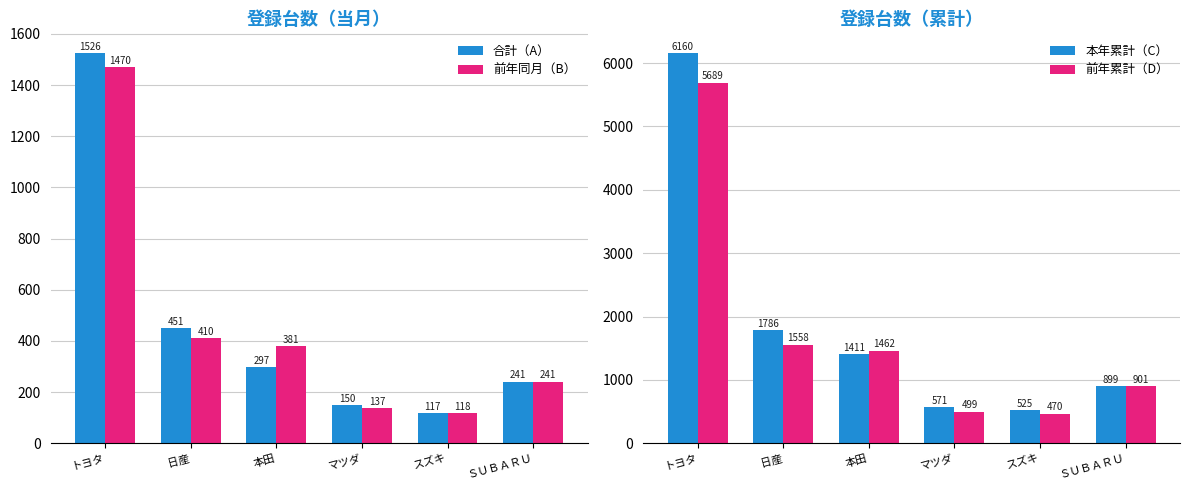

Does the chart contain any negative values?

No